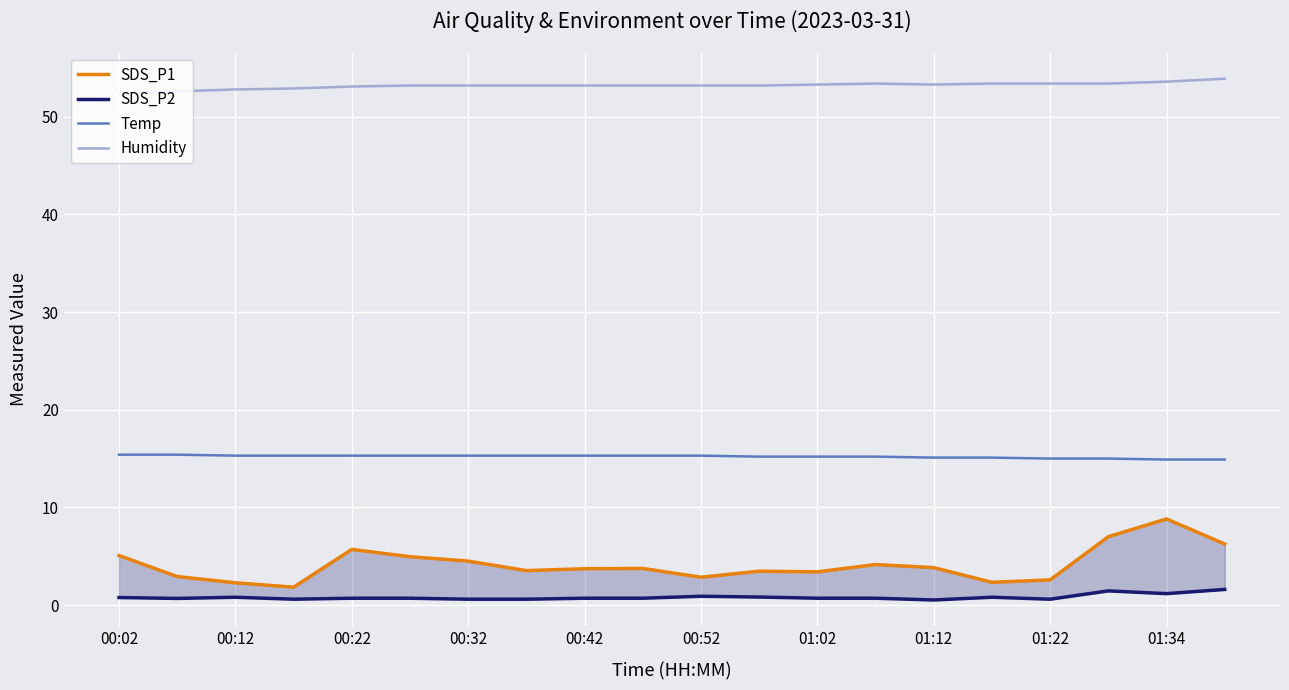

The Temp series shows 14.9 at 01:34. True or false?

True